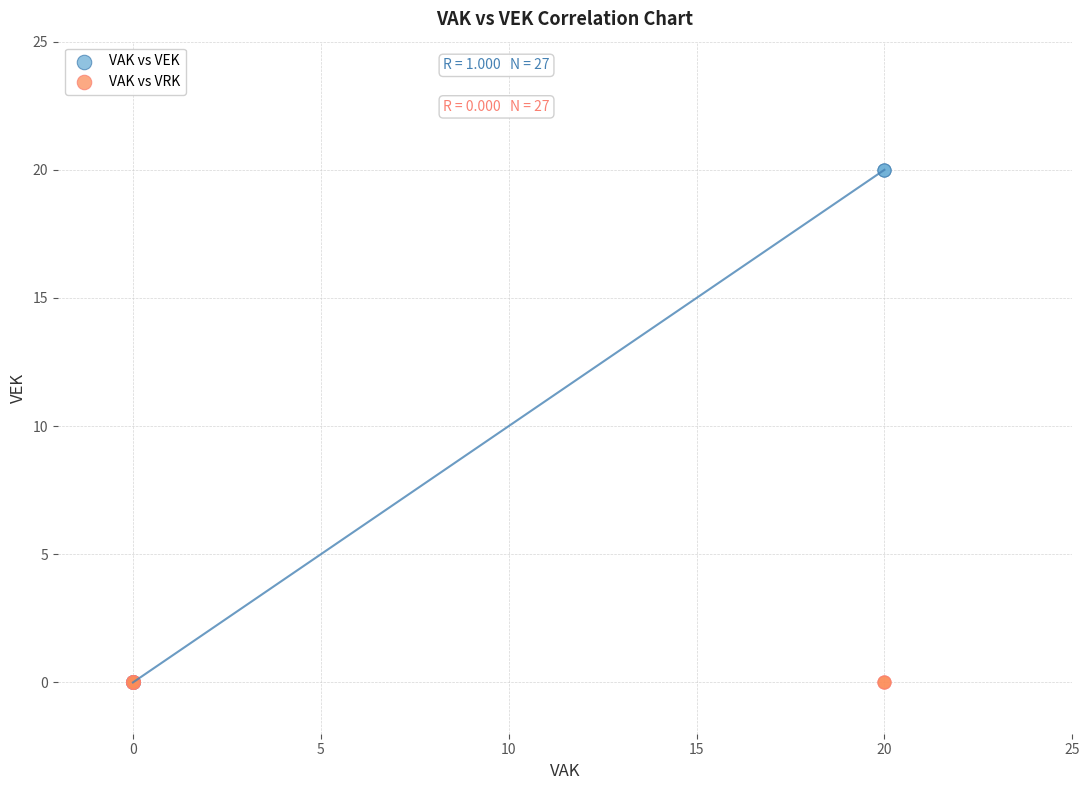

What are all the series names shown in the legend?

VAK vs VEK, VAK vs VRK